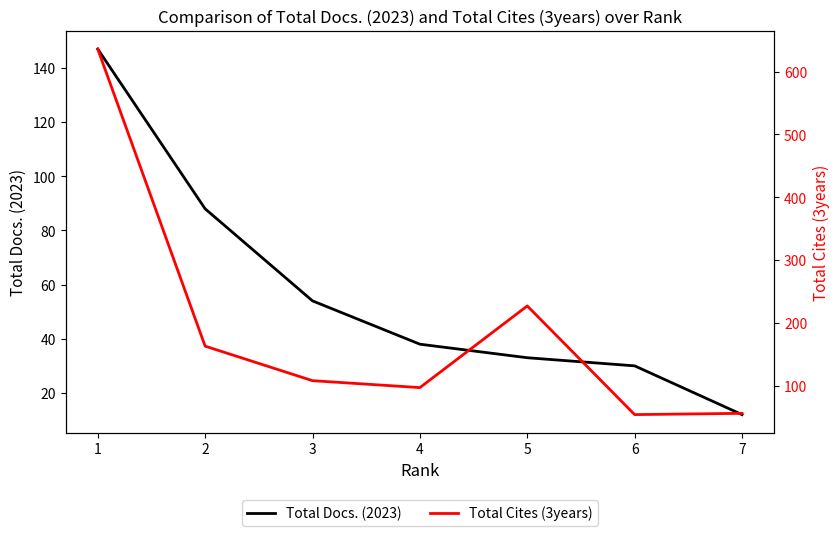

Is the value of Total Docs. (2023) at 7 greater than the value of Total Cites (3years) at 1?

No